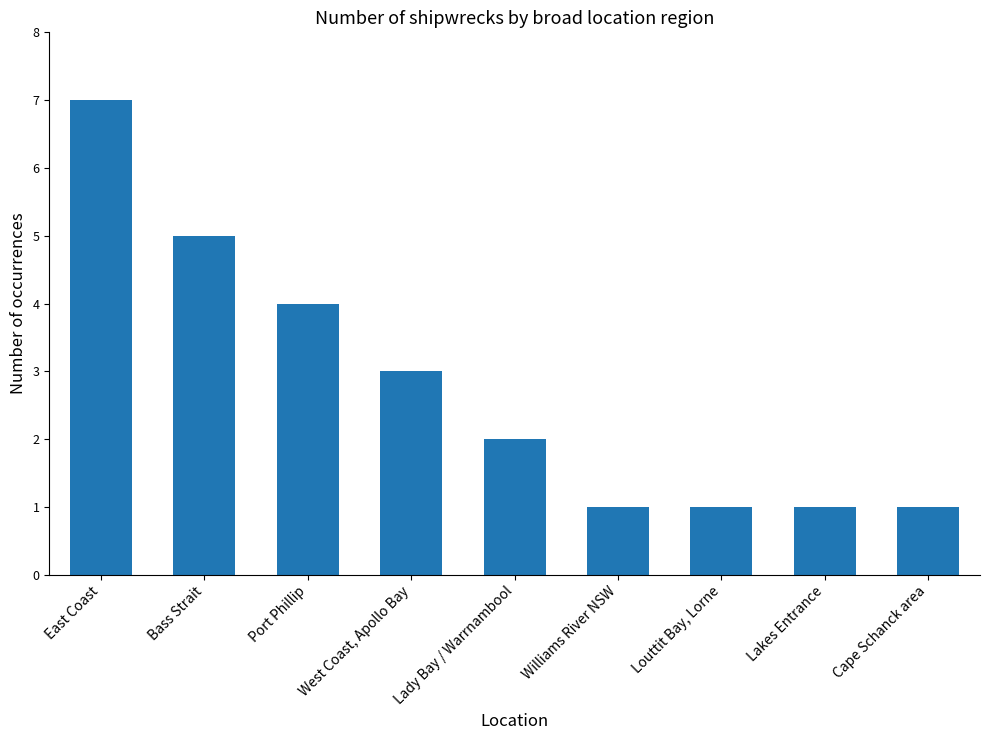

What is the difference between the values at Lady Bay / Warrnambool and Lakes Entrance?

1